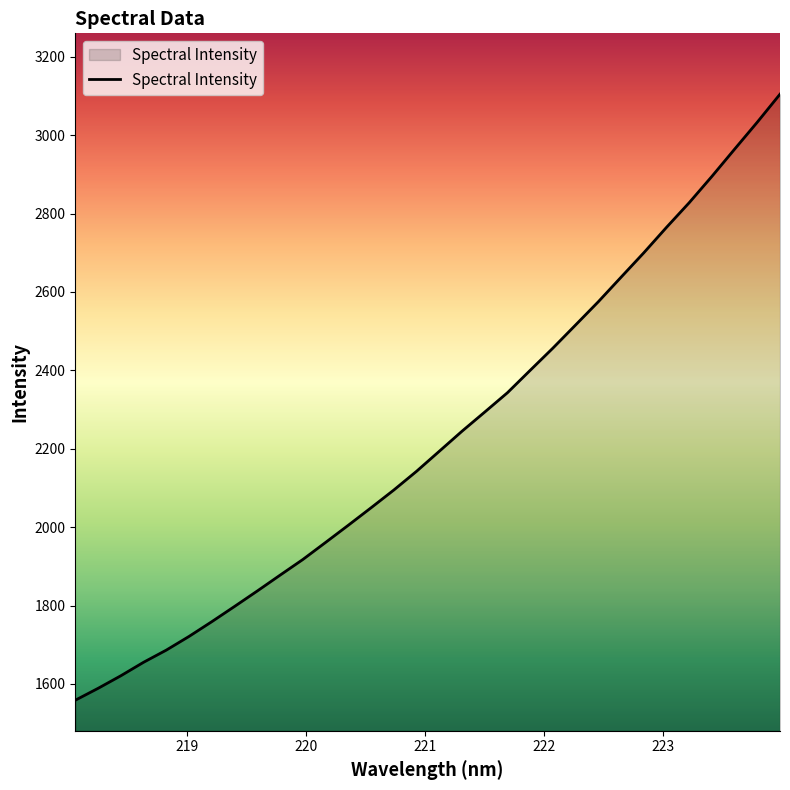

Reading left to right, what are all the values shown in this chart?

1558.5	1588.8	1620.8	1655.3	1686.4	1721.3	1758.9	1797.8	1837.2	1877.5	1917.5	1961.0	2004.8	2049.4	2094.6	2142.4	2193.5	2244.7	2293.5	2342.9	2400.0	2456.7	2515.8	2575.0	2637.5	2699.8	2764.7	2827.6	2894.8	2964.2	3033.1	3104.5